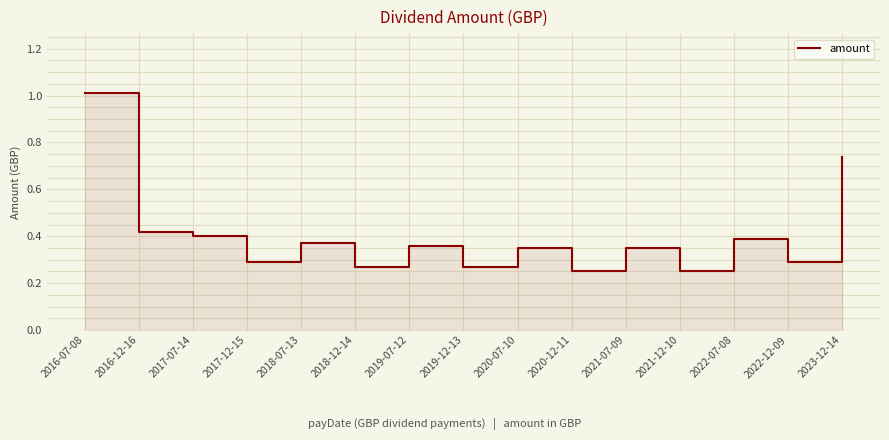

What is the change in value from 2016-07-08 to 2019-12-13?

-0.7